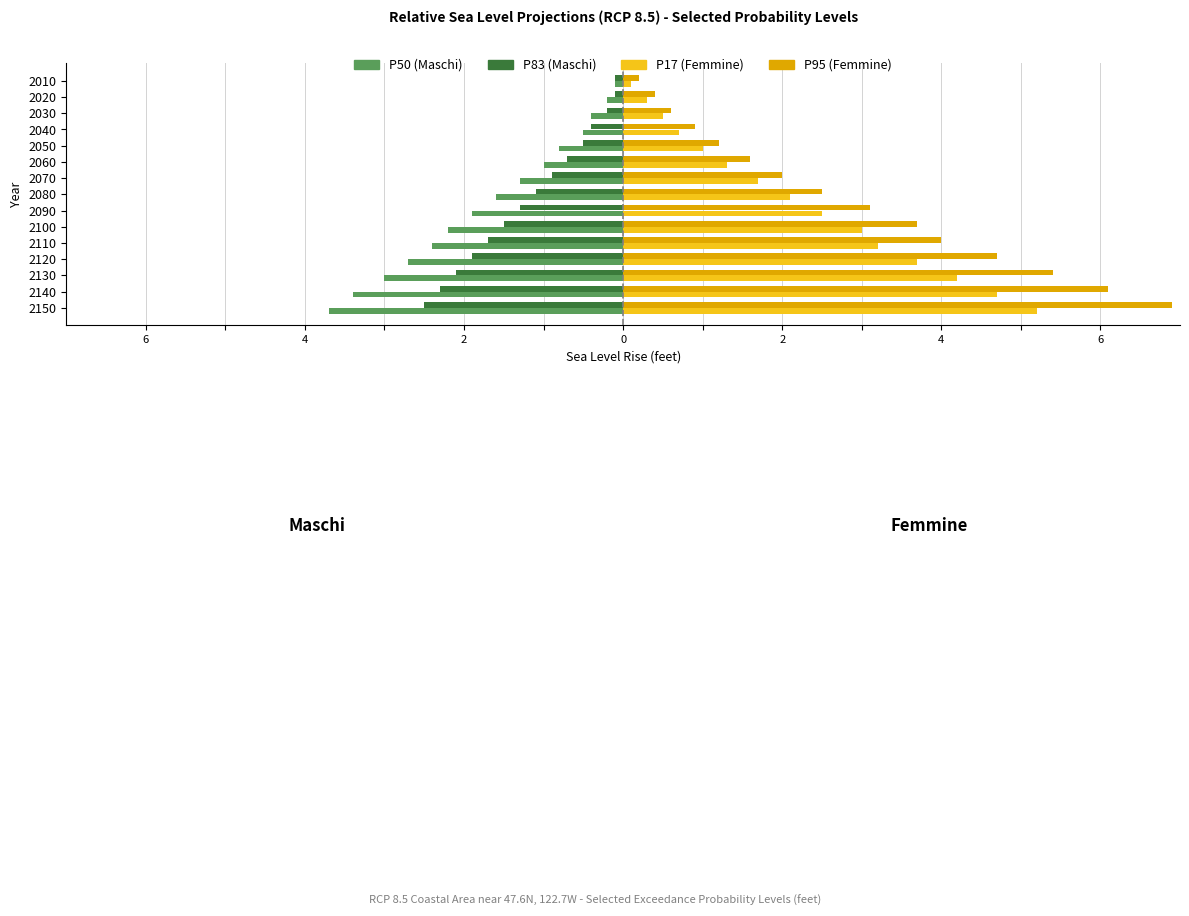

What are all the series names shown in the legend?

P50 (Maschi), P83 (Maschi), P17 (Femmine), P95 (Femmine)